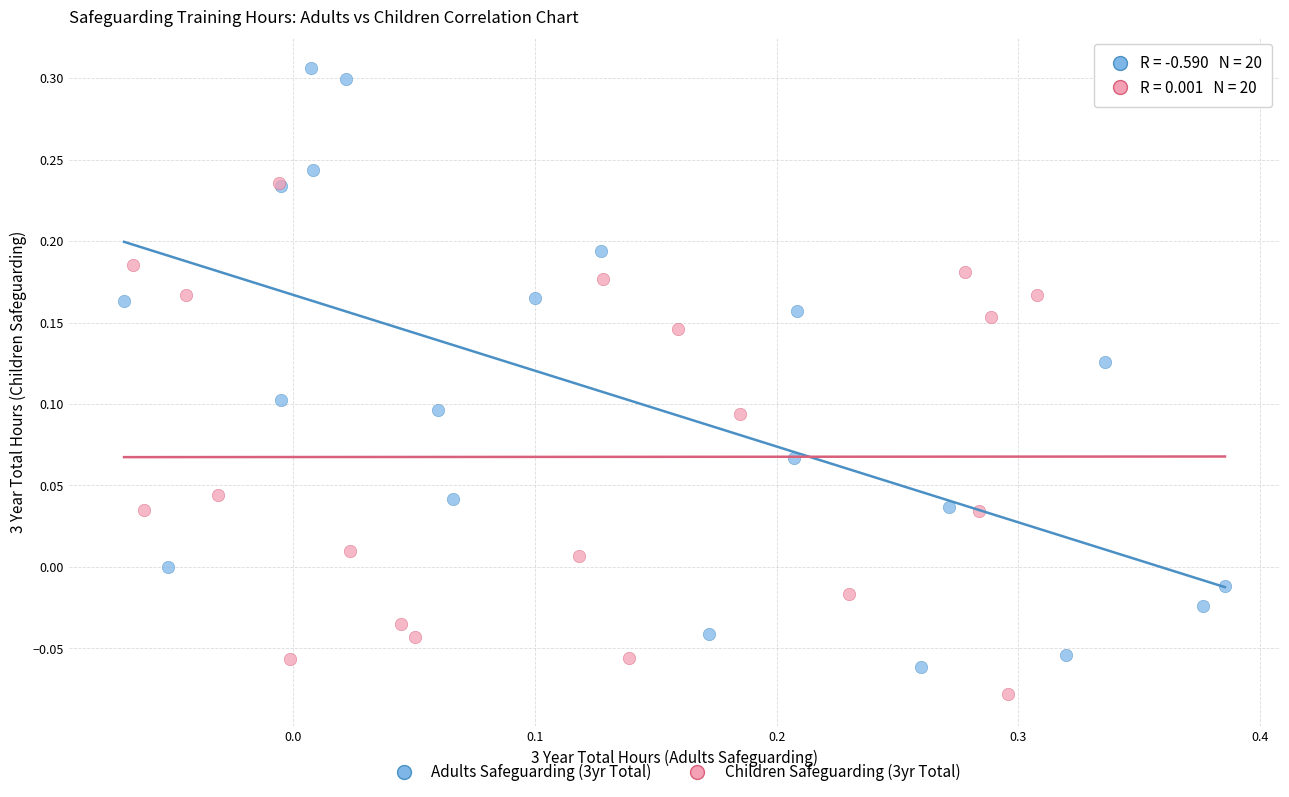

What are all the series names shown in the legend?

Adults Safeguarding (3yr Total), Children Safeguarding (3yr Total)